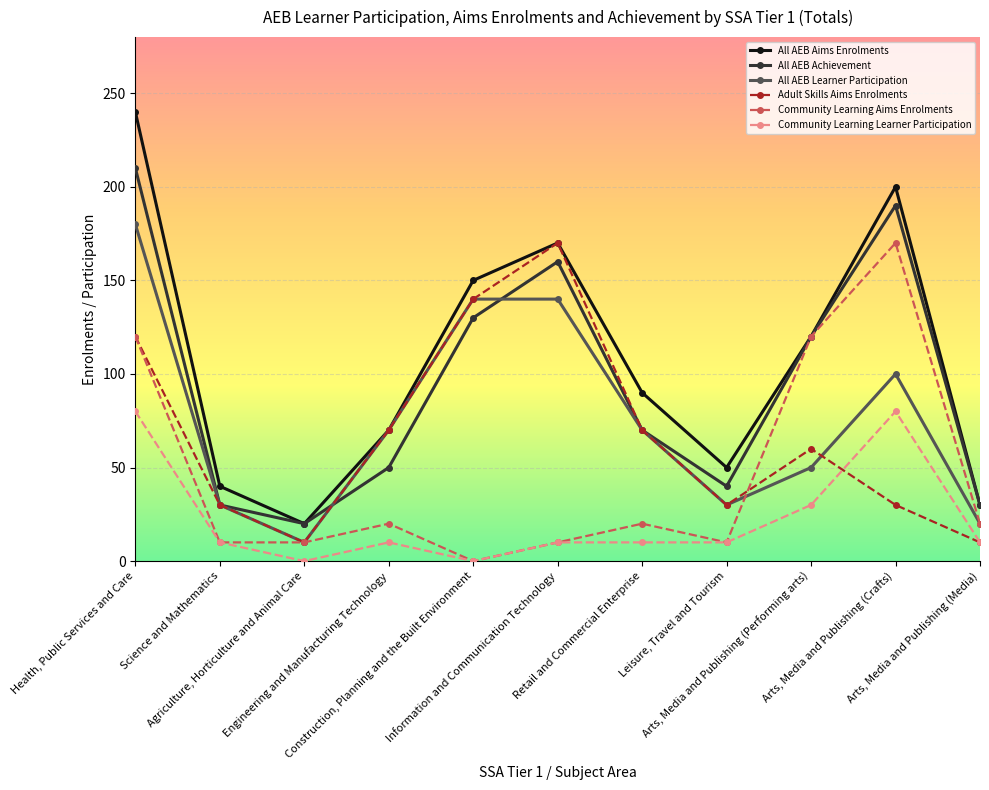

At which label does All AEB Aims Enrolments first exceed 90?

Health, Public Services and Care